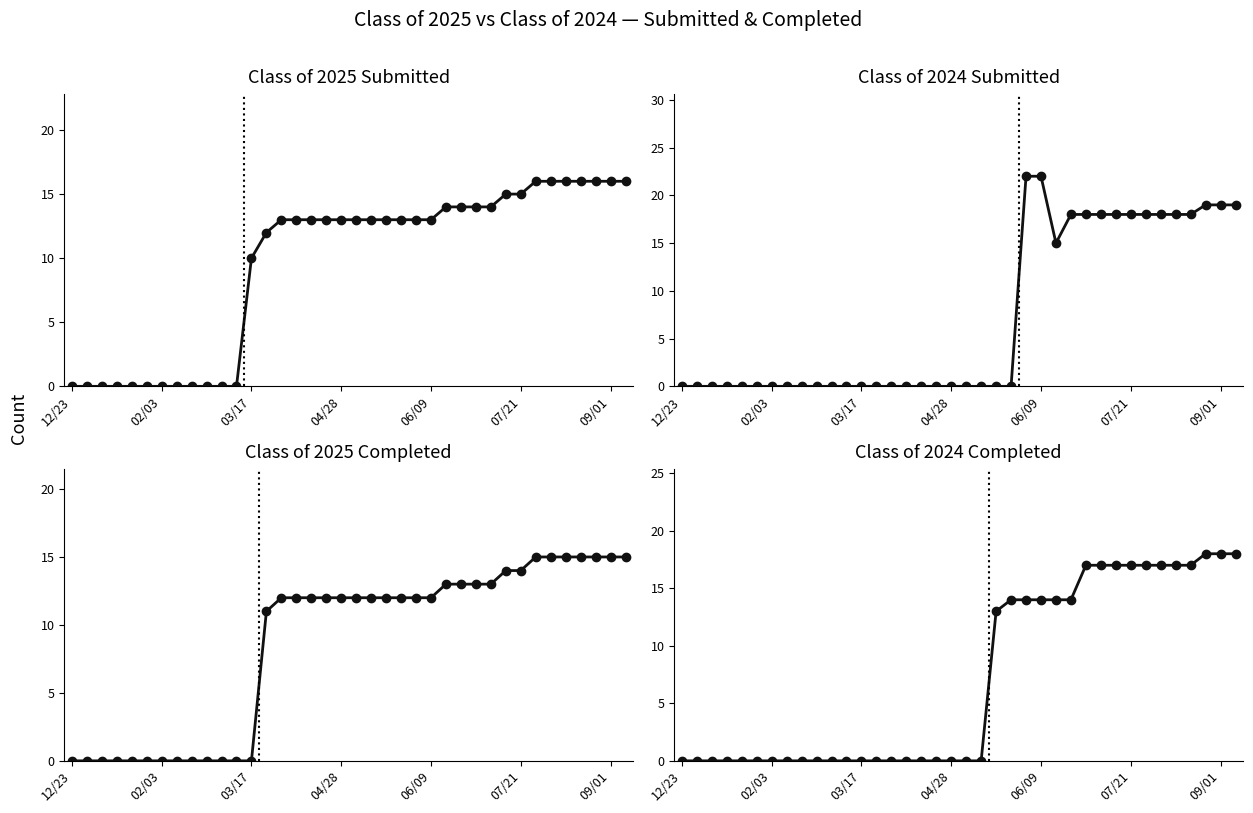

What is the total value across all series at 21?

38